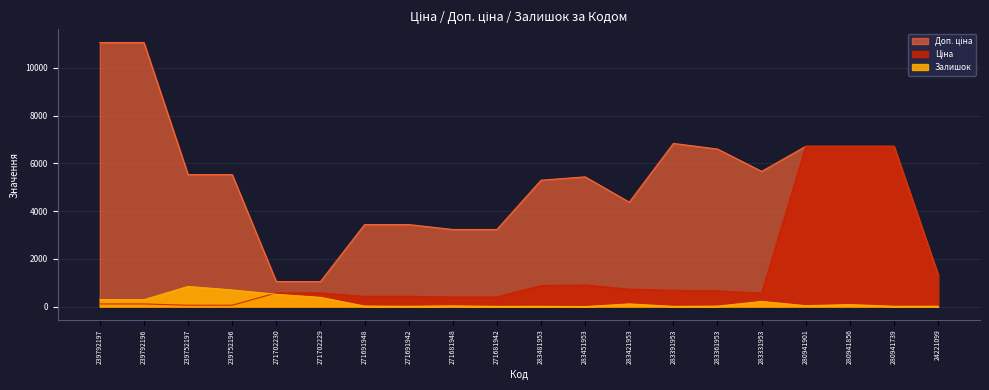

Does the chart display data point markers on the line(s)?

No